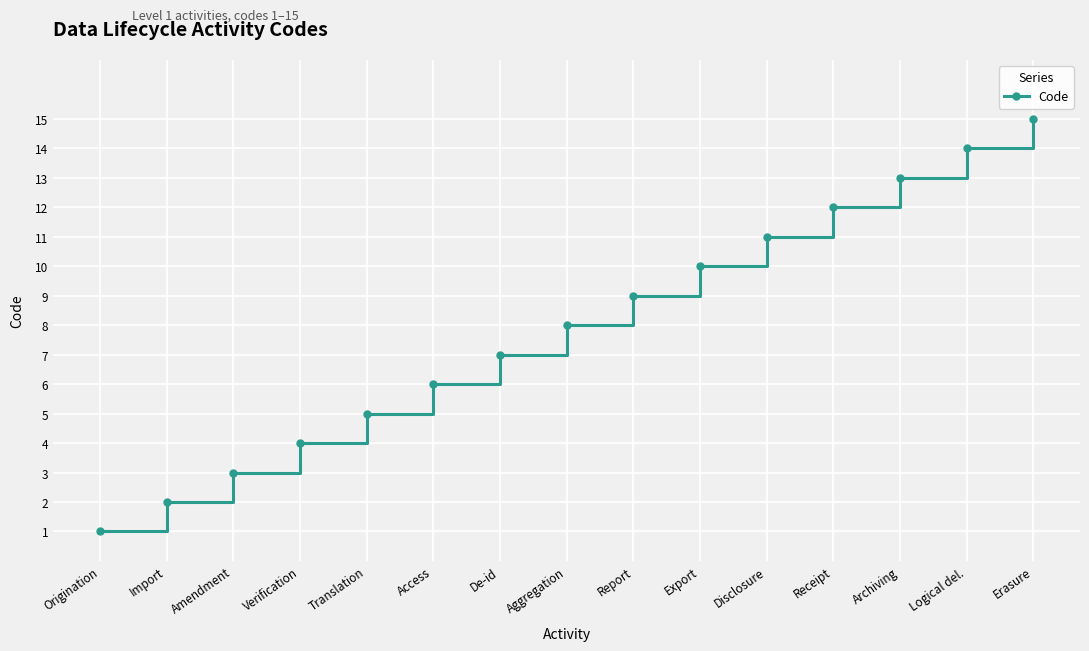

What is the value of the 6th point from the left?

6